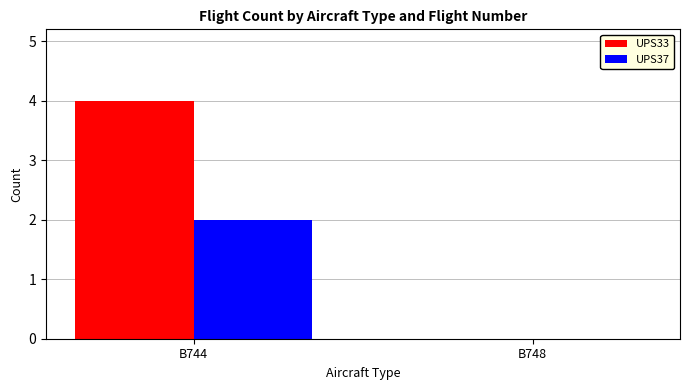

What is the sum of all UPS33 values?

4